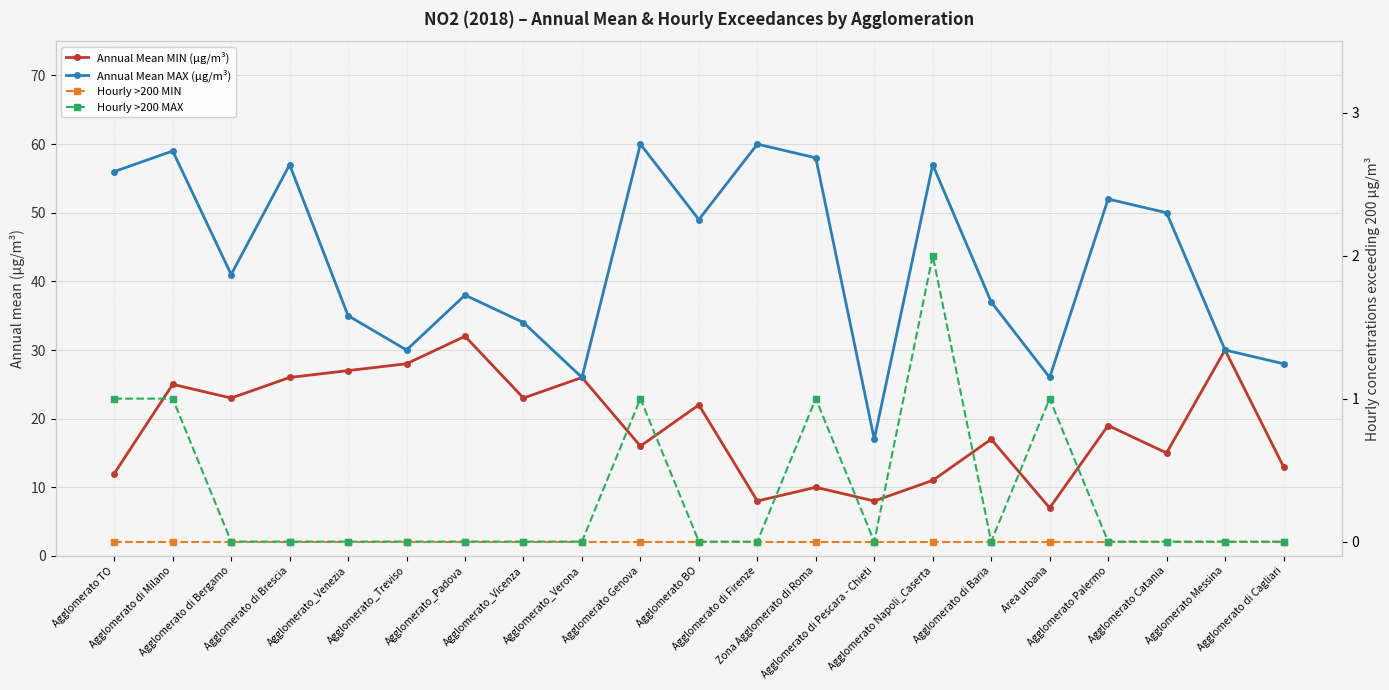

What is the label of the 10th point from the right?

Agglomerato di Firenze